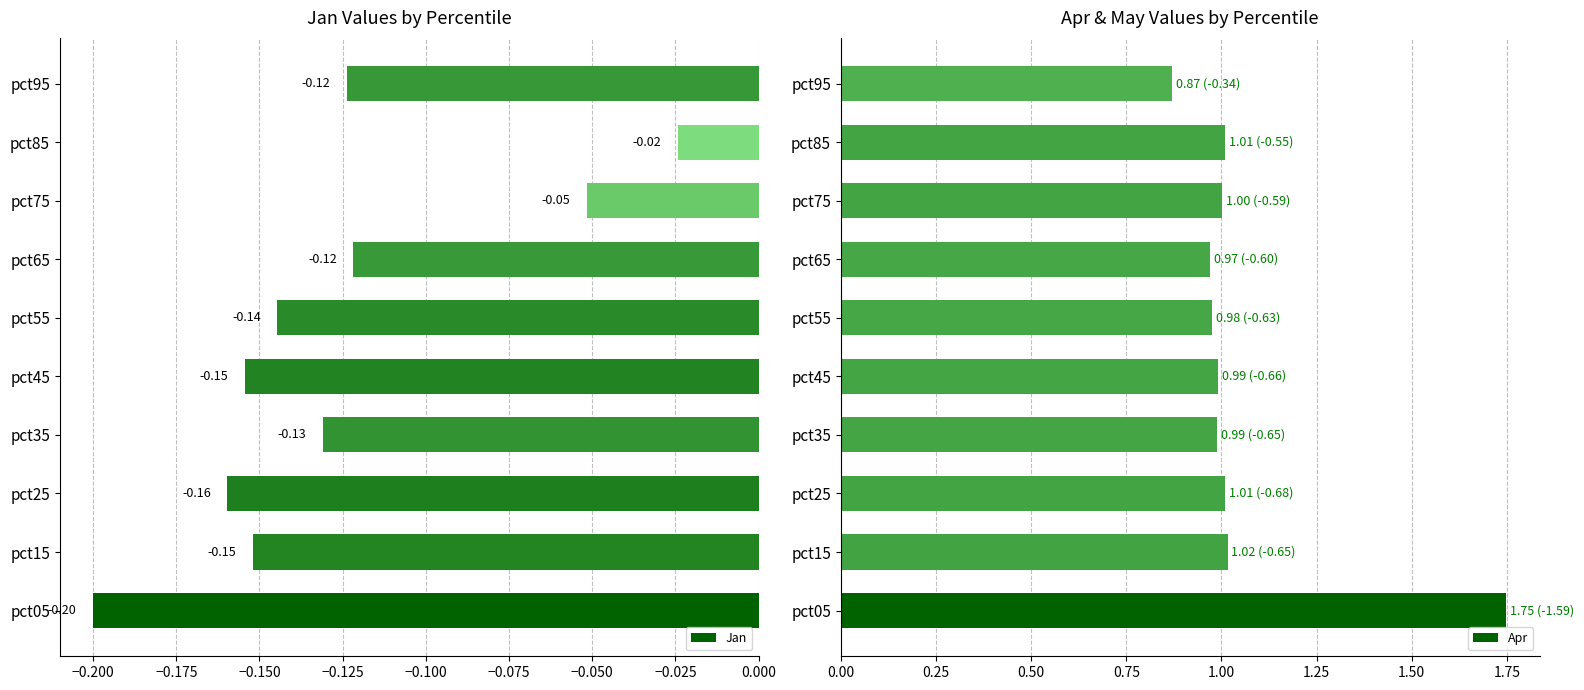

Which category has the highest value in the Apr series?

pct05